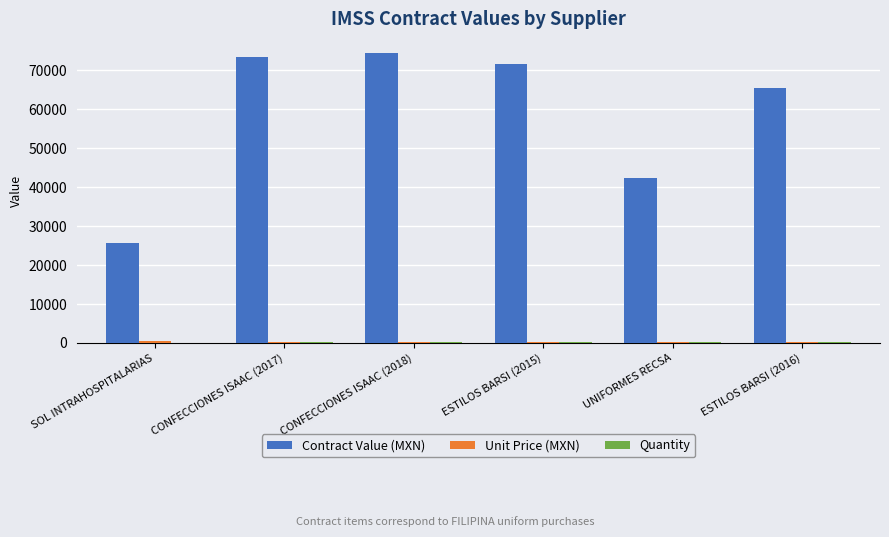

Is it true that Contract Value (MXN) equals 45362.5 at ESTILOS BARSI (2015)?

False